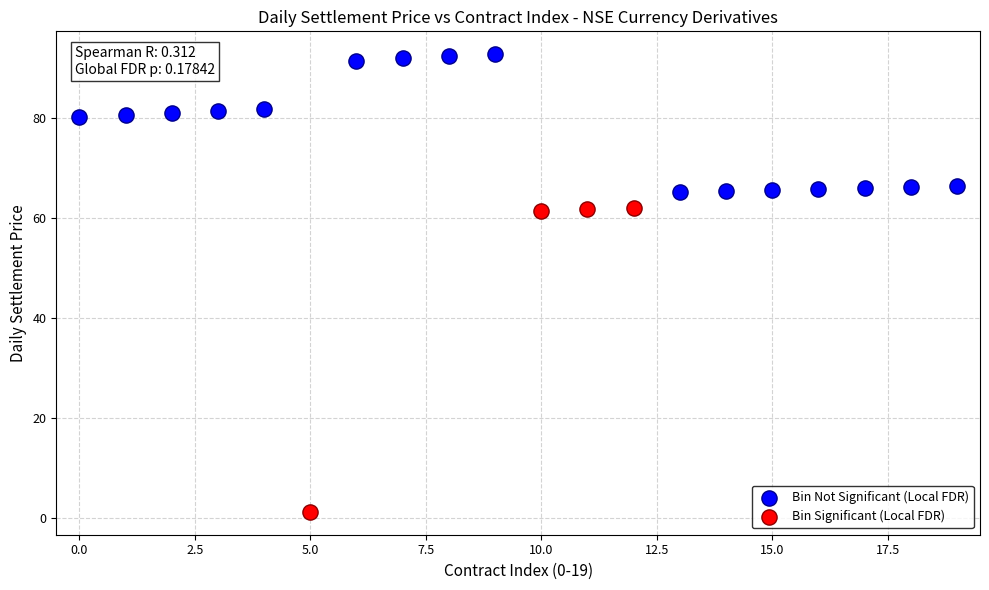

Which series reaches the maximum Y coordinate?

Bin Not Significant (Local FDR)